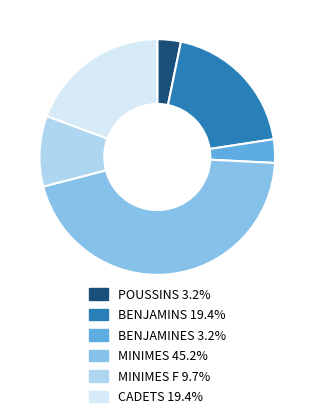

Is there a majority slice in this chart?

No